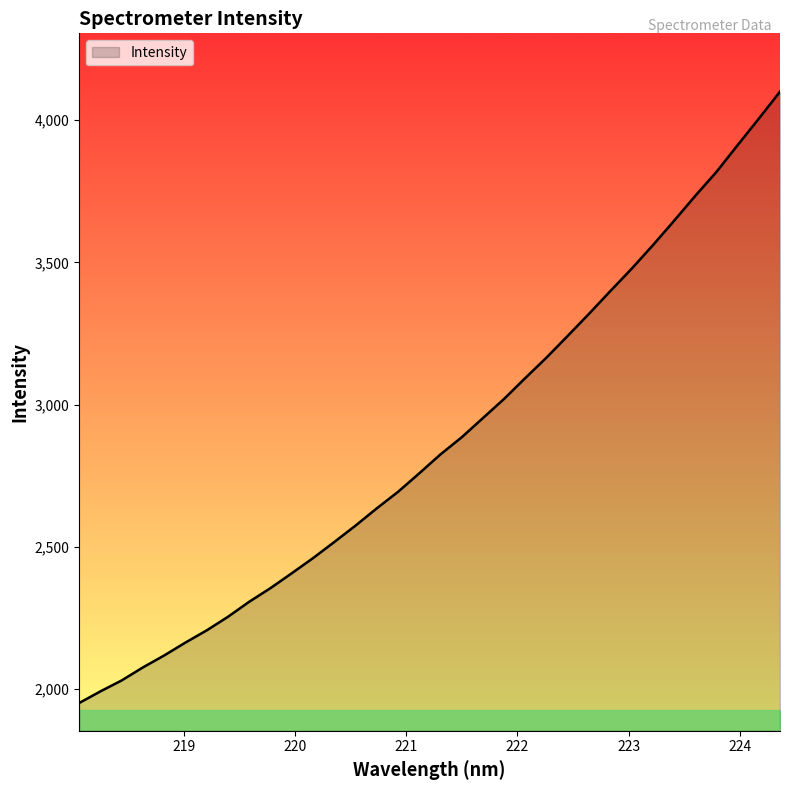

What is the maximum value shown in the chart?

4100.1